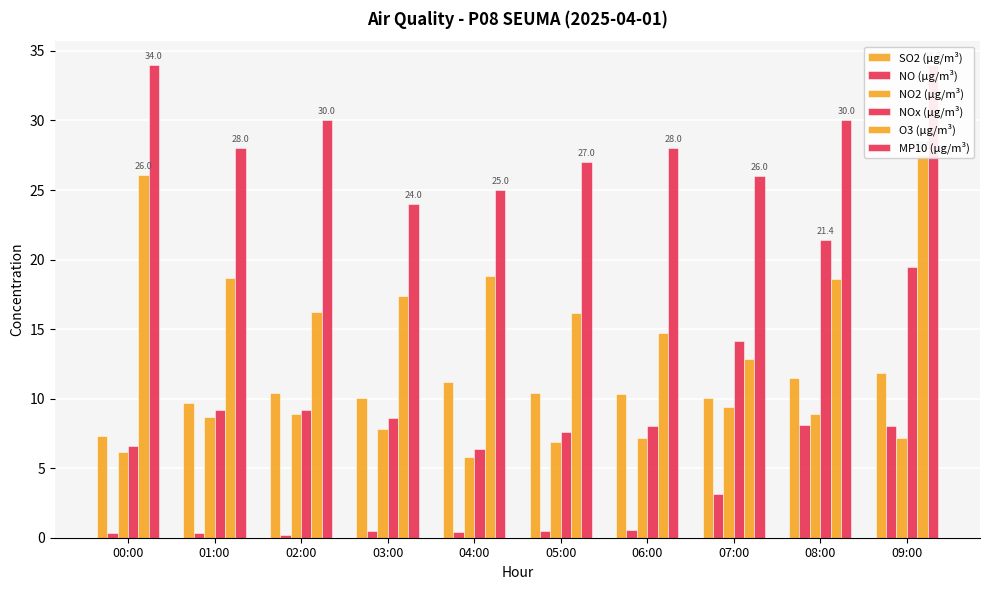

What is the maximum value for SO2 (µg/m³)?

11.9